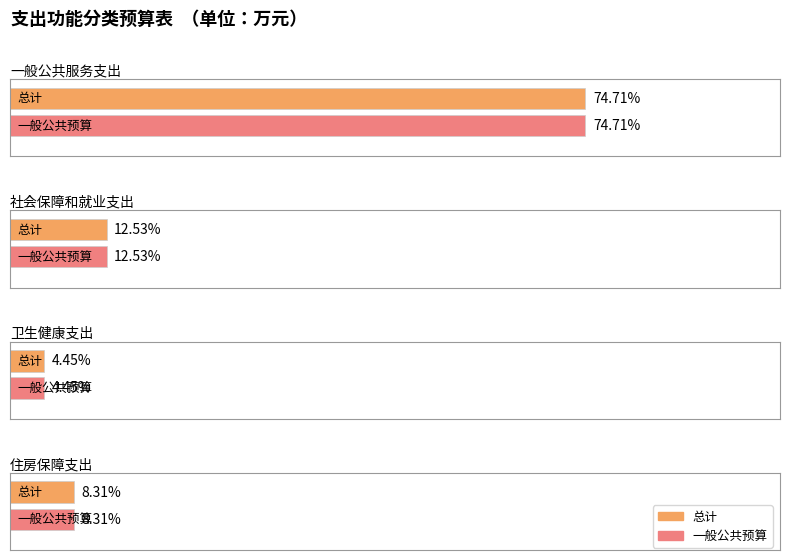

Does the chart contain any negative values?

No